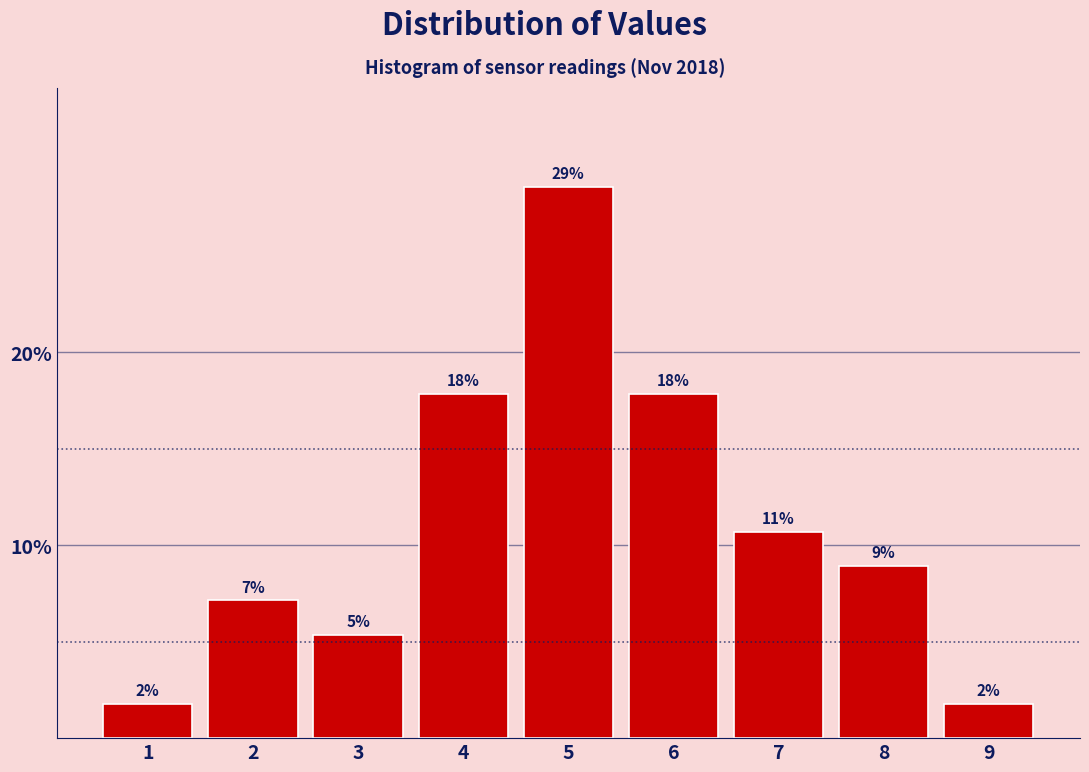

How many bars are there in total?

9